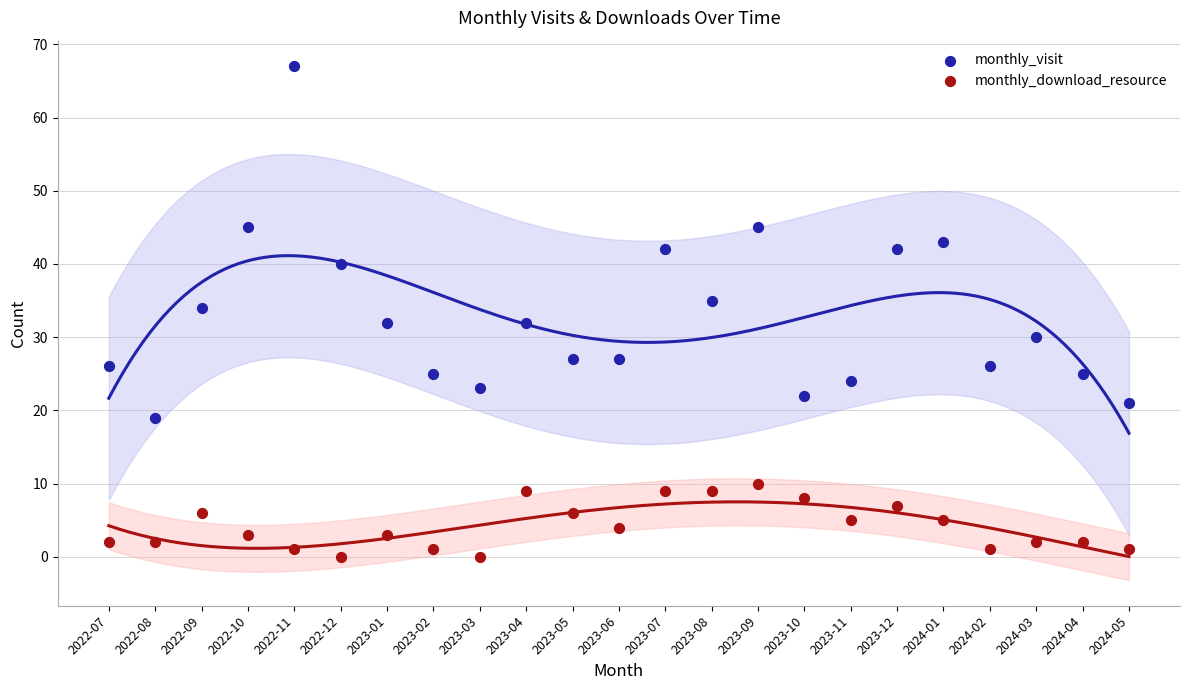

Which series contains the lowest Y value?

monthly_download_resource